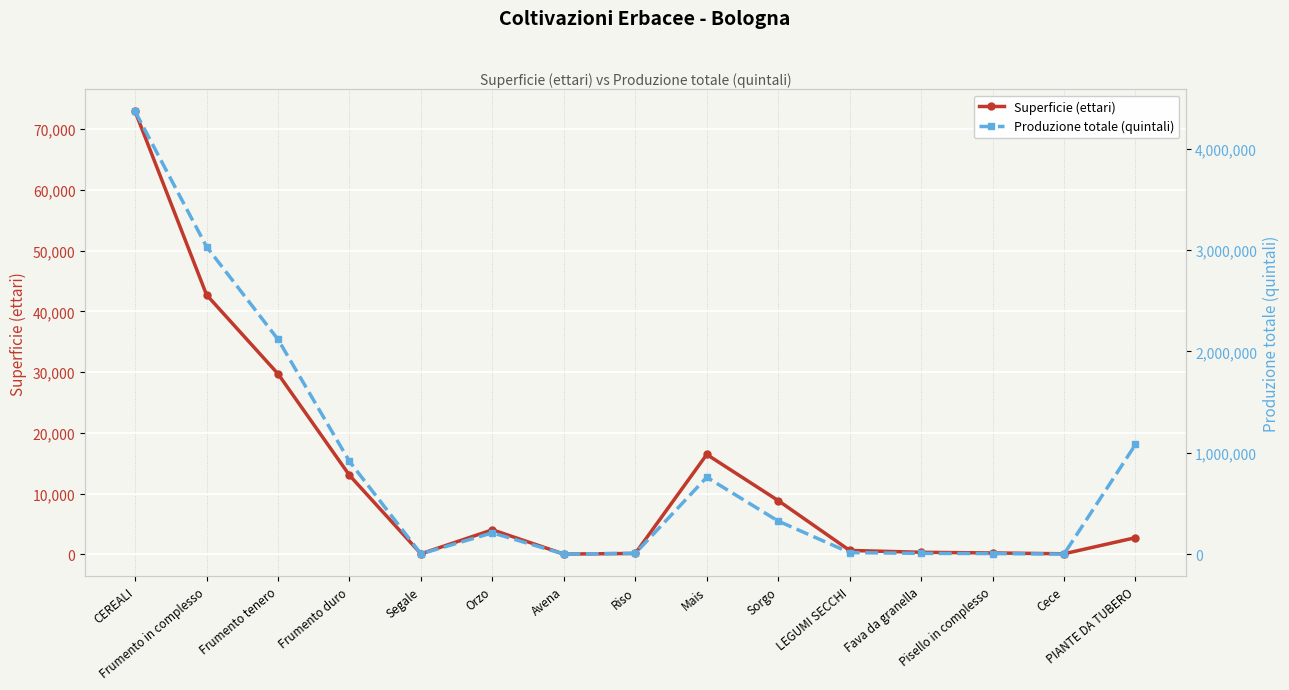

Which label corresponds to the largest value in the chart?

CEREALI